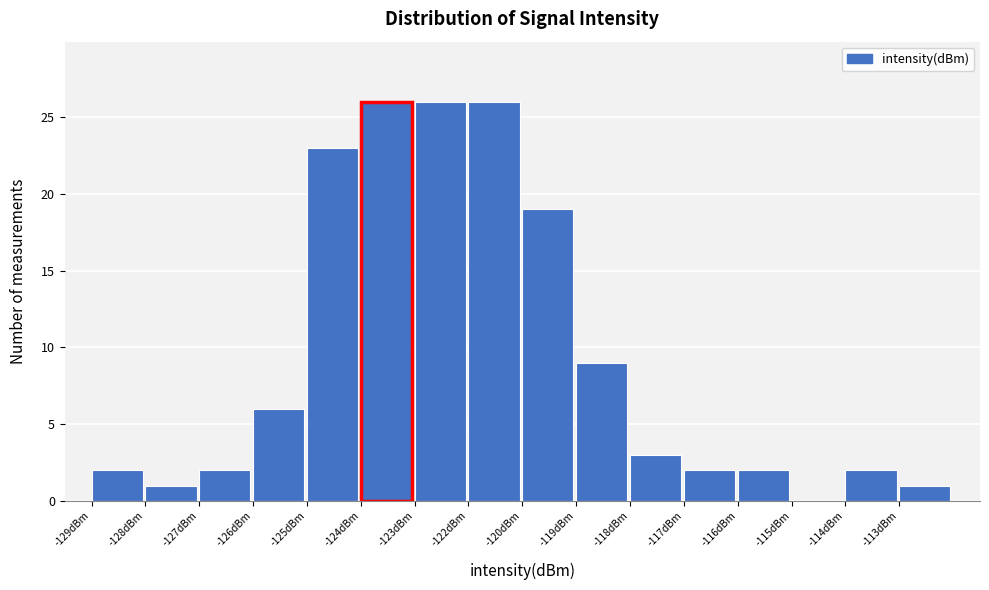

Reading right to left, list all the values displayed in this chart.

-113dBm=1	-114dBm=2	-115dBm=0	-116dBm=2	-117dBm=2	-118dBm=3	-119dBm=9	-120dBm=19	-122dBm=26	-123dBm=26	-124dBm=26	-125dBm=23	-126dBm=6	-127dBm=2	-128dBm=1	-129dBm=2